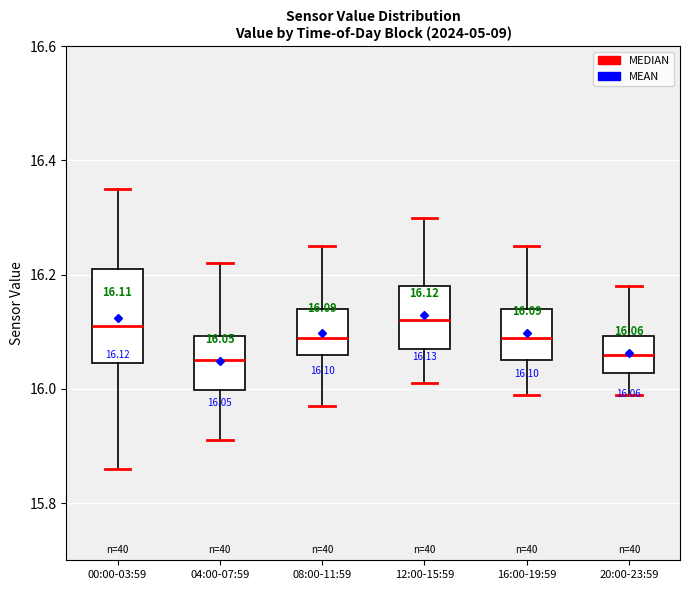

Comparing the boxes themselves (not the whiskers), which one is the tallest?

00:00-03:59